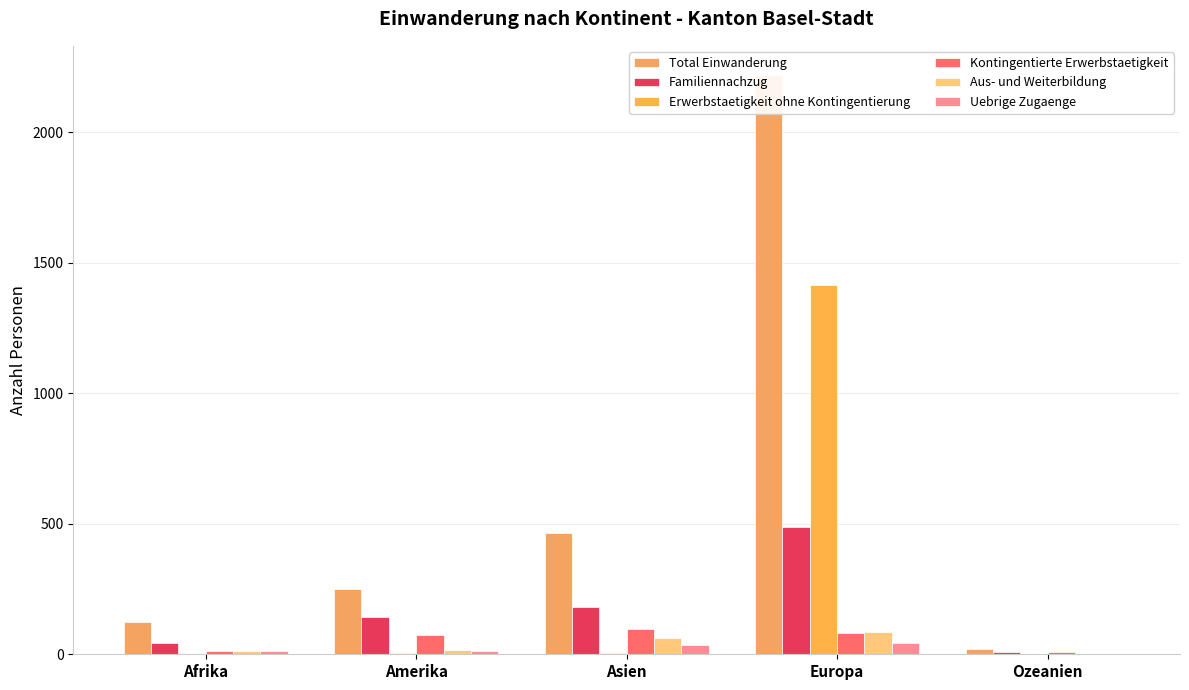

Rank the series at Amerika from highest to lowest value.

Total Einwanderung, Familiennachzug, Kontingentierte Erwerbstaetigkeit, Aus- und Weiterbildung, Uebrige Zugaenge, Erwerbstaetigkeit ohne Kontingentierung